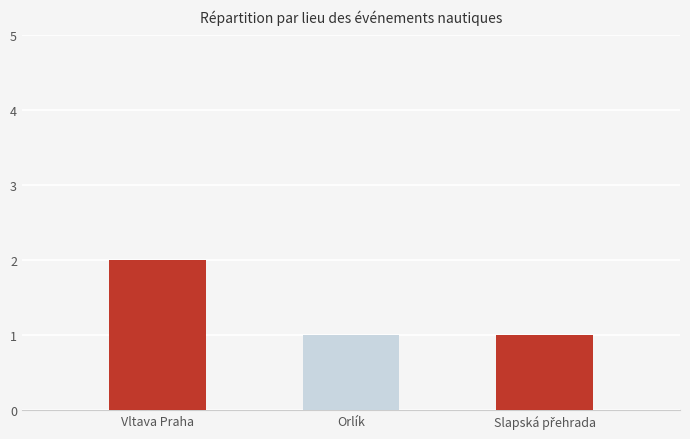

How many values are between 1 and 2?

3